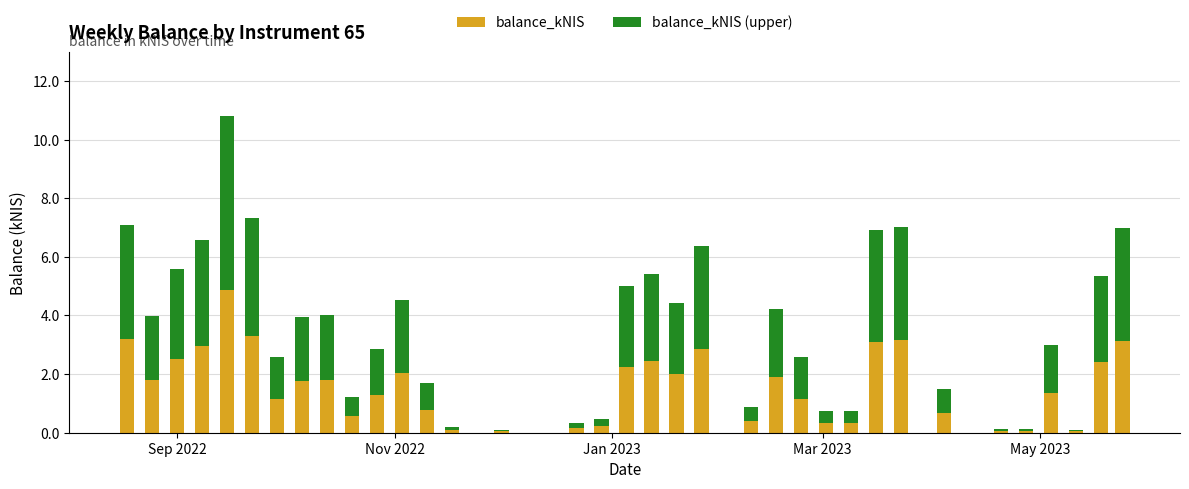

What are all the series names shown in the legend?

balance_kNIS, balance_kNIS (upper)